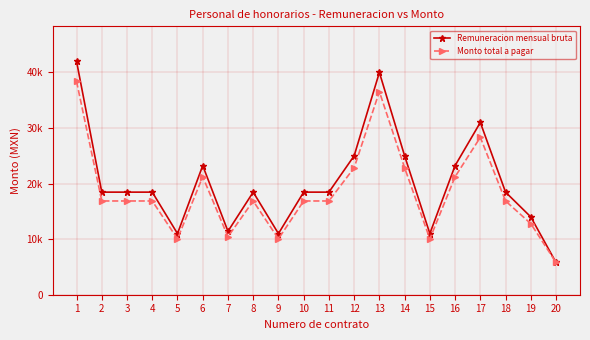

Does the chart display data point markers on the line(s)?

Yes